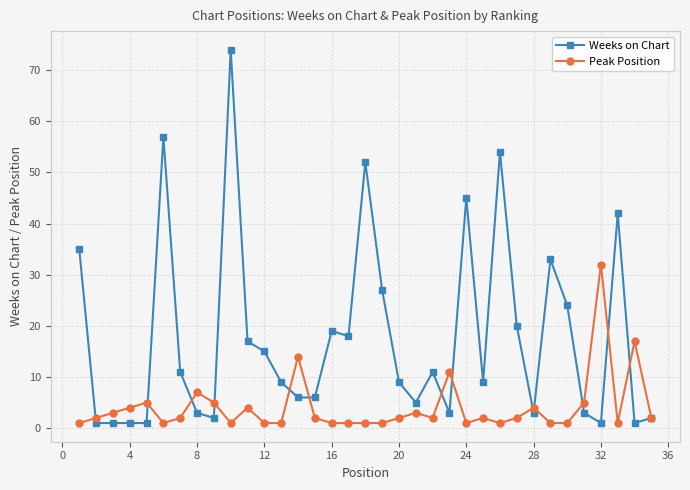

What is the greatest value displayed?

74